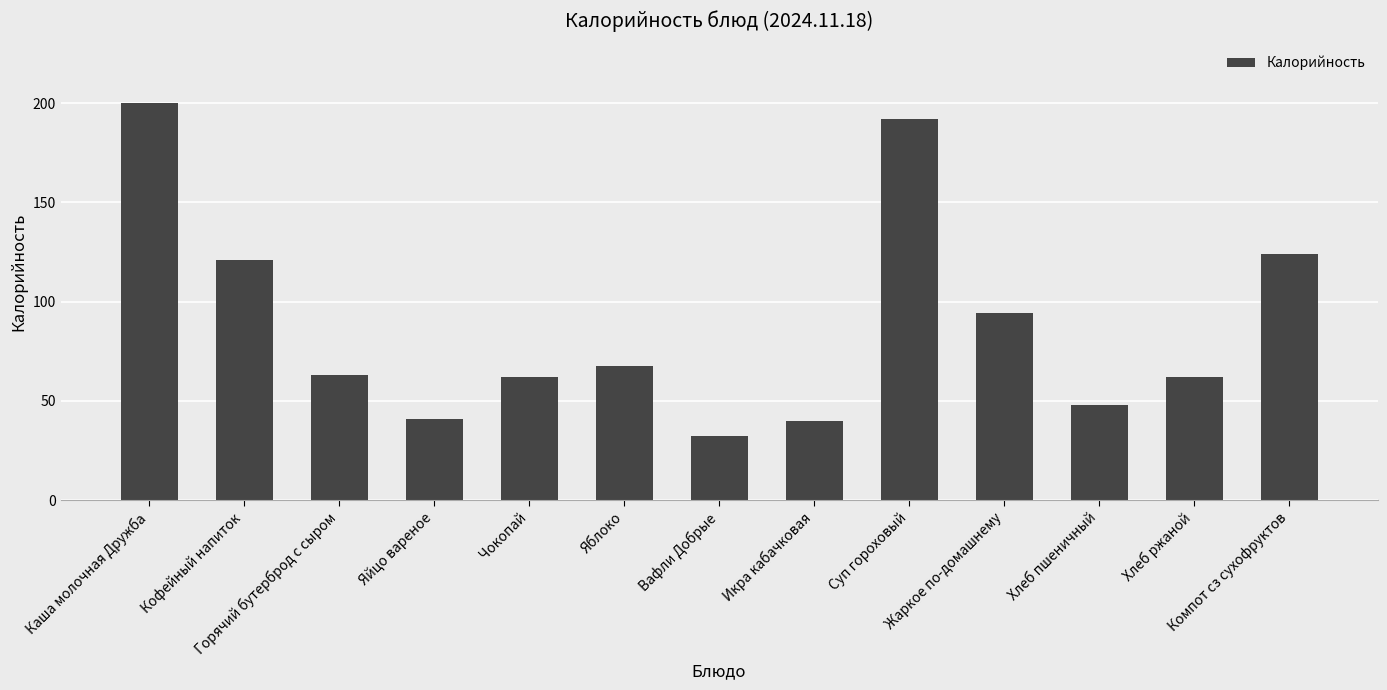

Reading left to right, what are all the values shown in this chart?

Каша молочная Дружба=200.0	Кофейный напиток=121.0	Горячий бутерброд с сыром=63.2	Яйцо вареное=41.0	Чокопай=62.0	Яблоко=67.4	Вафли Добрые=32.3	Икра кабачковая=39.8	Суп гороховый=191.8	Жаркое по-домашнему=94.2	Хлеб пшеничный=48.0	Хлеб ржаной=62.0	Компот сз сухофруктов=124.0